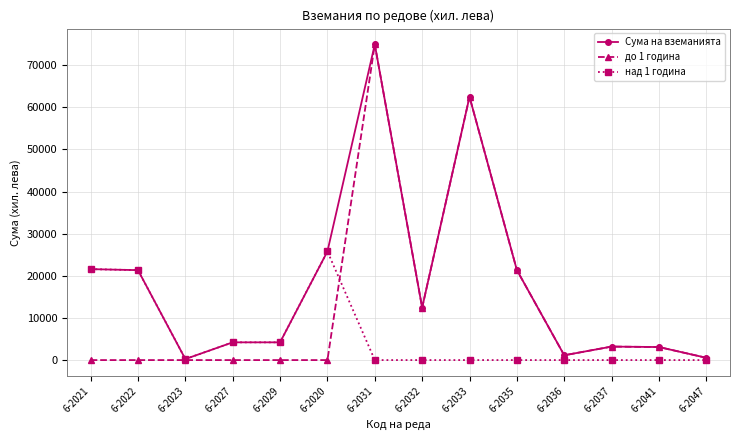

How many series are shown in this chart?

3